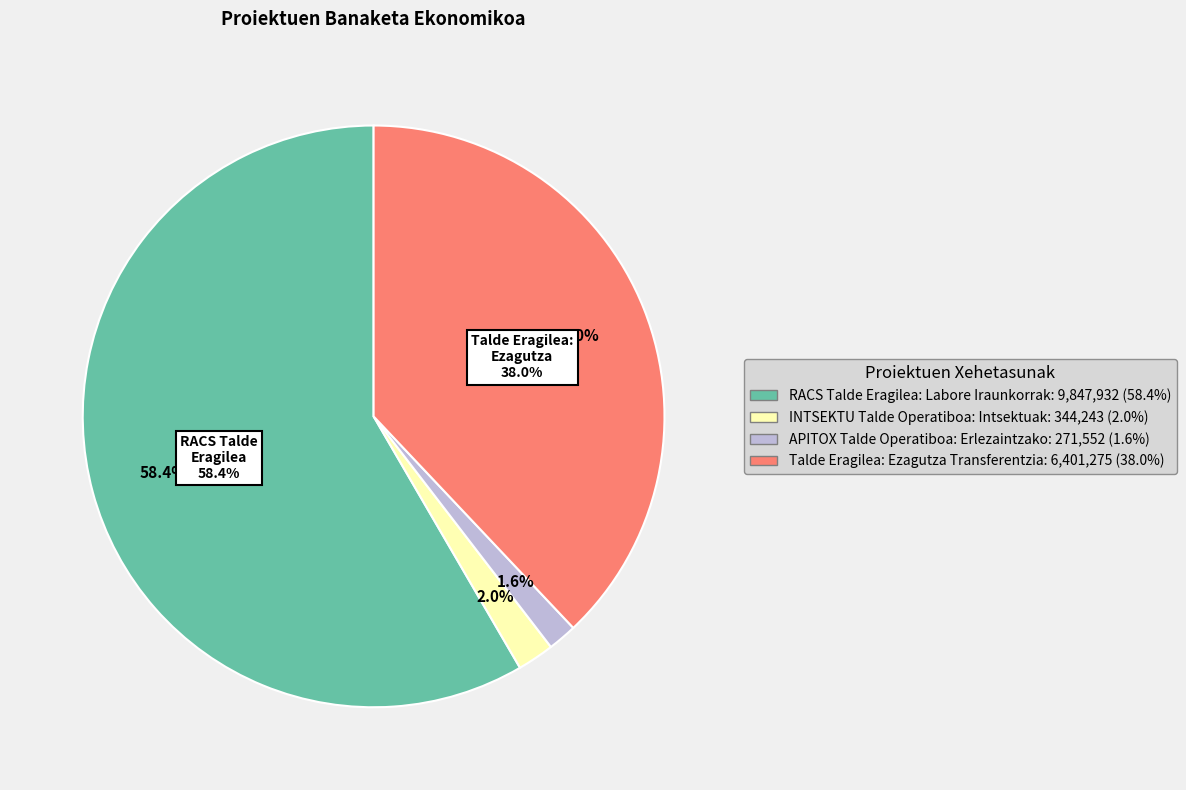

How many slices are in this pie chart?

4